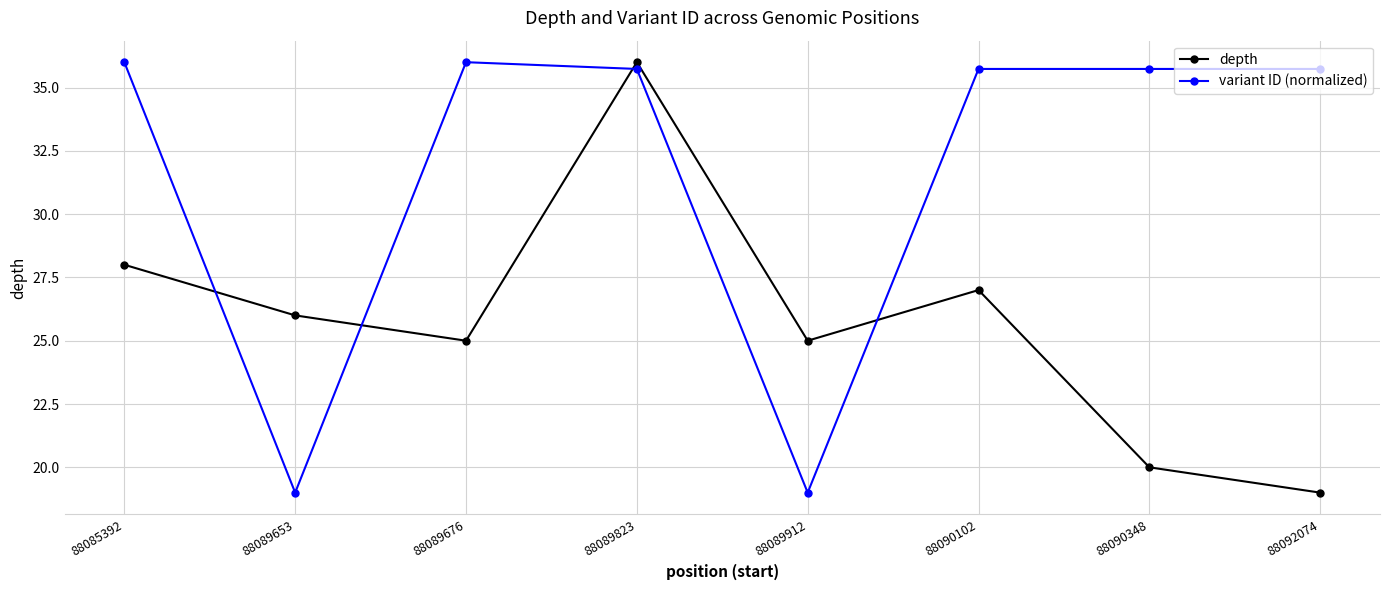

Which category has the lowest value in the depth series?

88092074